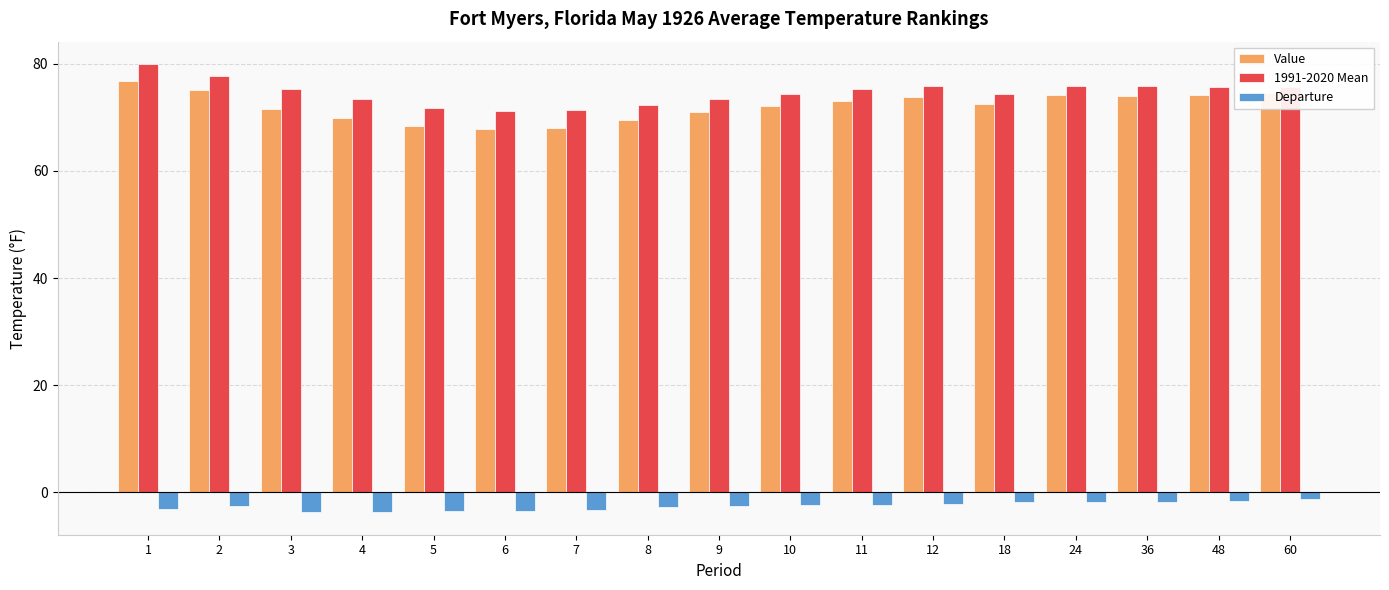

What is the sum of the Value values at 4 and 5?

138.2